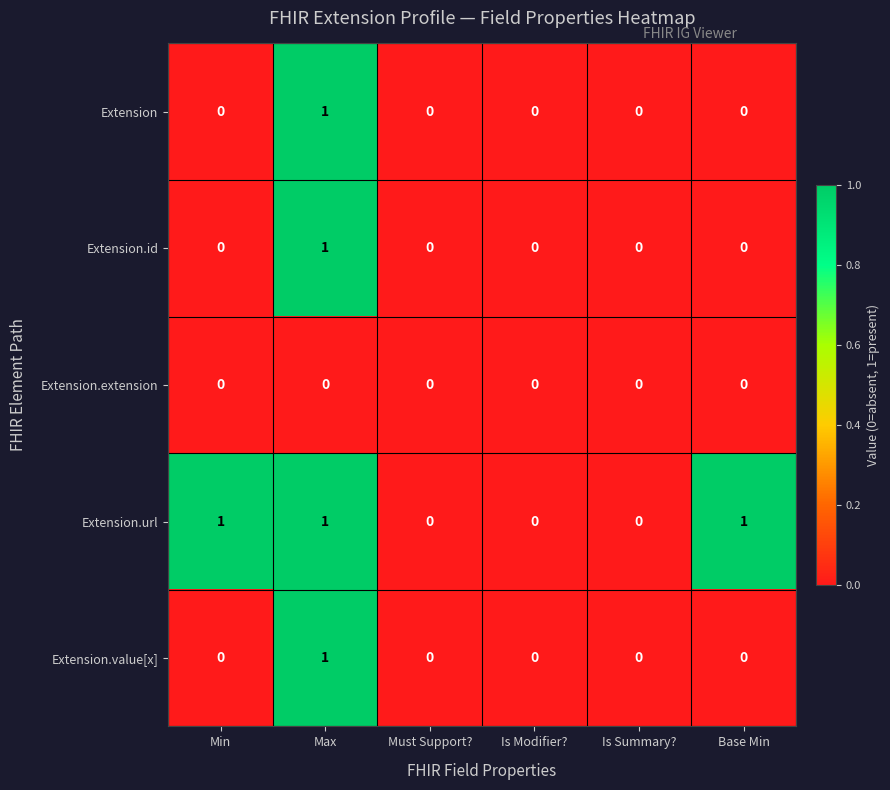

How many Extension values are between 0 and 1?

6